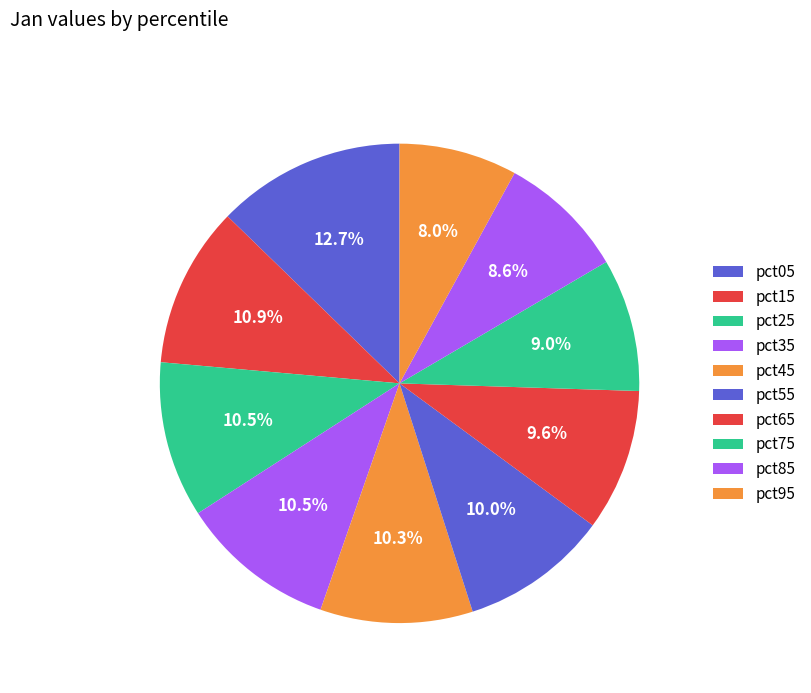

Count the number of slices in the pie.

10